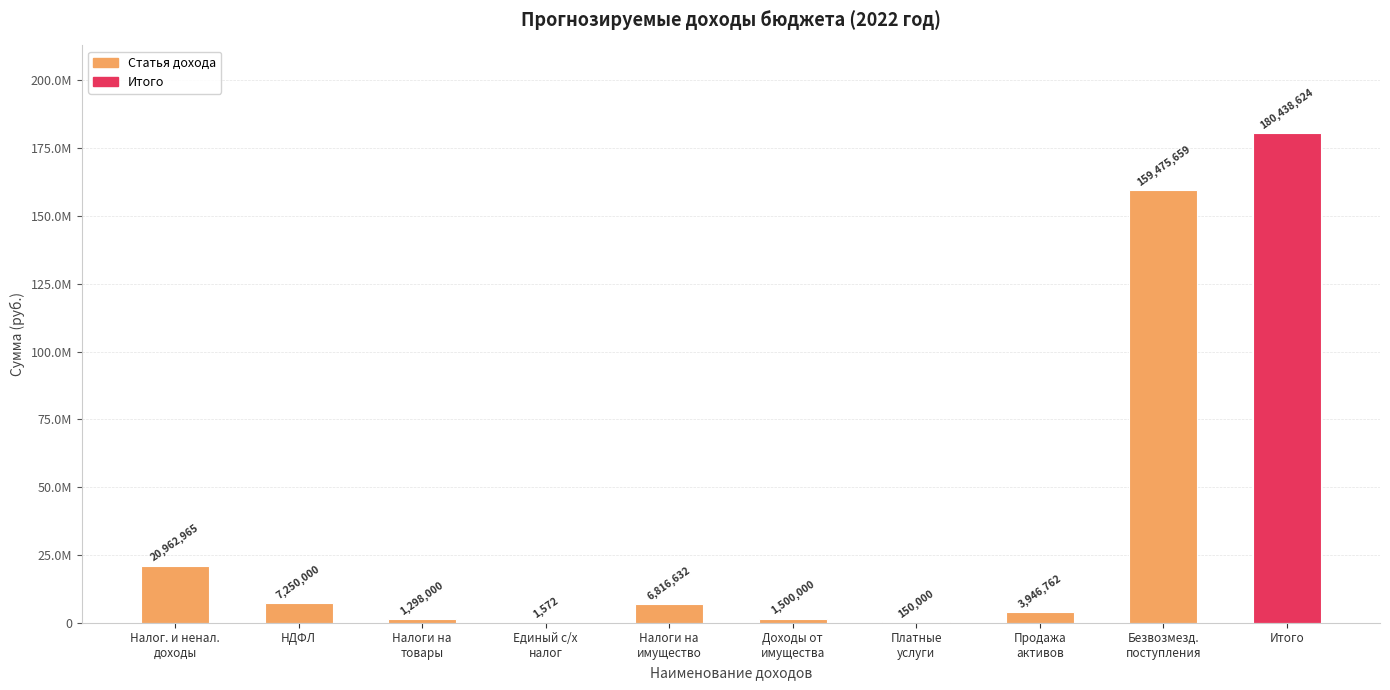

True or false: the data shows 2336946.6 at Доходы от
имущества.

False